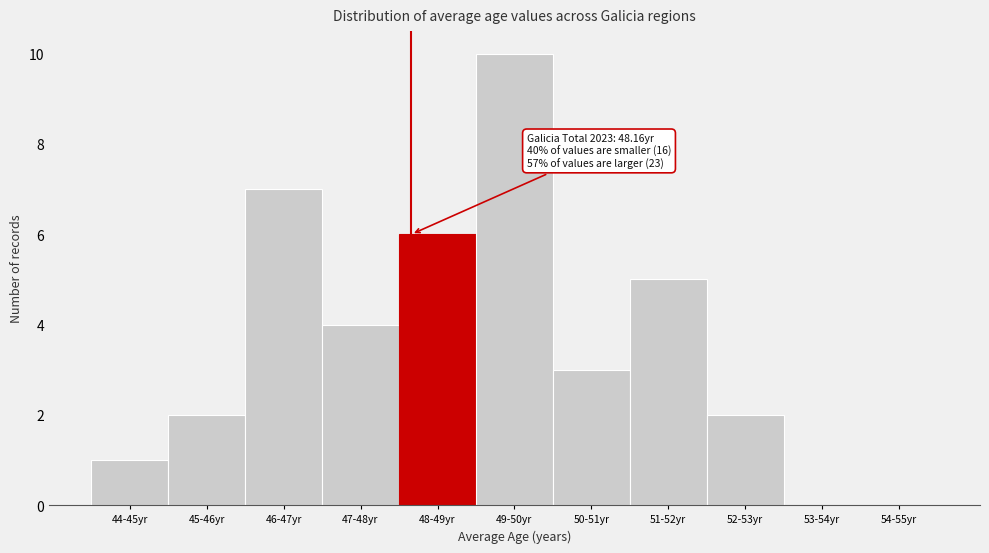

Reading left to right, transcribe all the data shown in this chart.

44-45yr=1	45-46yr=2	46-47yr=7	47-48yr=4	48-49yr=6	49-50yr=10	50-51yr=3	51-52yr=5	52-53yr=2	53-54yr=0	54-55yr=0